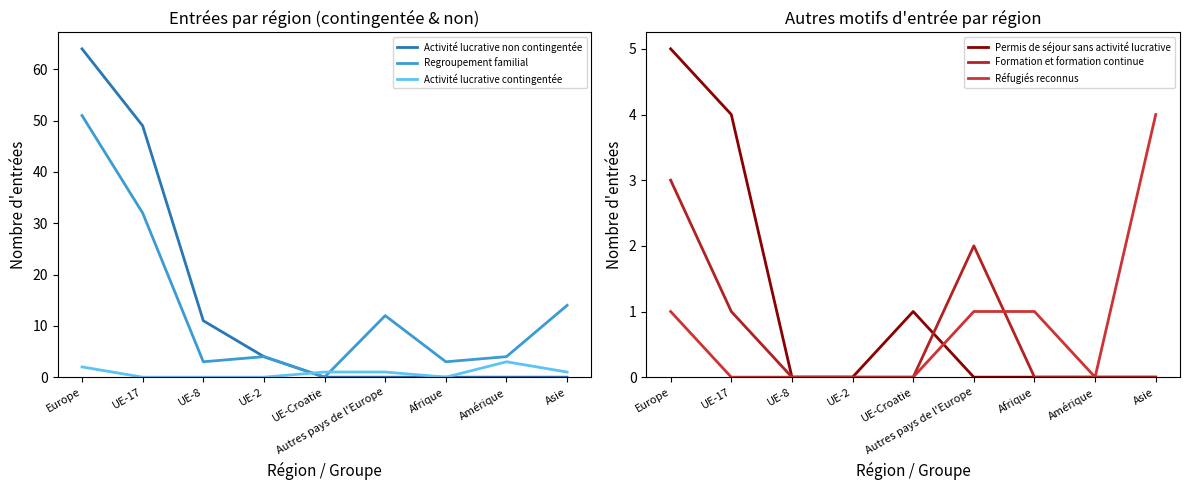

Reading left to right, transcribe all the data shown in this chart.

Activité lucrative non contingentée: 64	49	11	4	0	0	0	0	0
Regroupement familial: 51	32	3	4	0	12	3	4	14
Activité lucrative contingentée: 2	0	0	0	1	1	0	3	1
Permis de séjour sans activité lucrative: 5	4	0	0	1	0	0	0	0
Formation et formation continue: 3	1	0	0	0	2	0	0	0
Réfugiés reconnus: 1	0	0	0	0	1	1	0	4